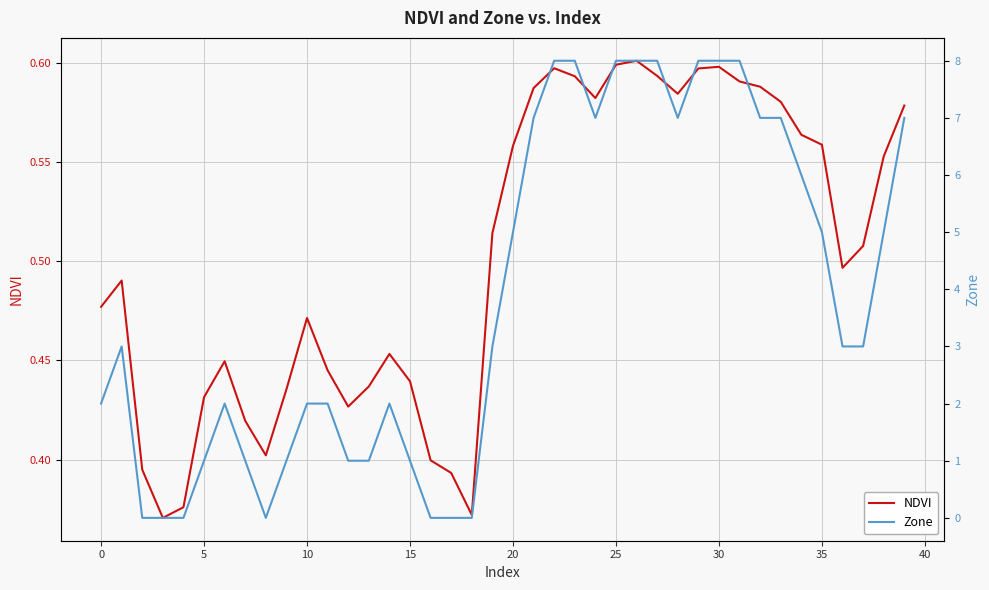

Rank the series by their maximum value, from lowest to highest.

NDVI, Zone